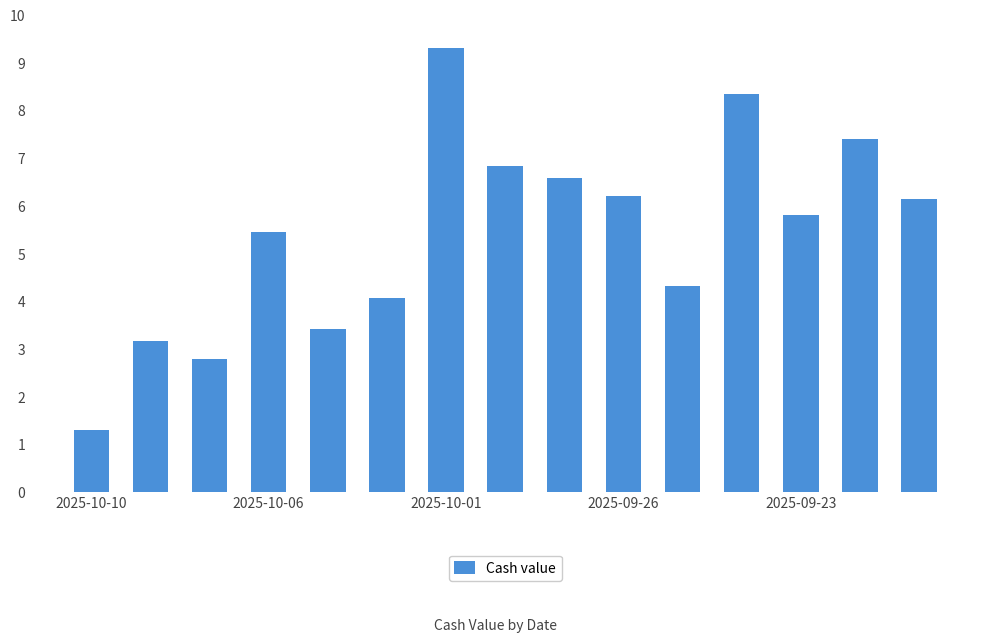

What is the sum of all values?

80.9